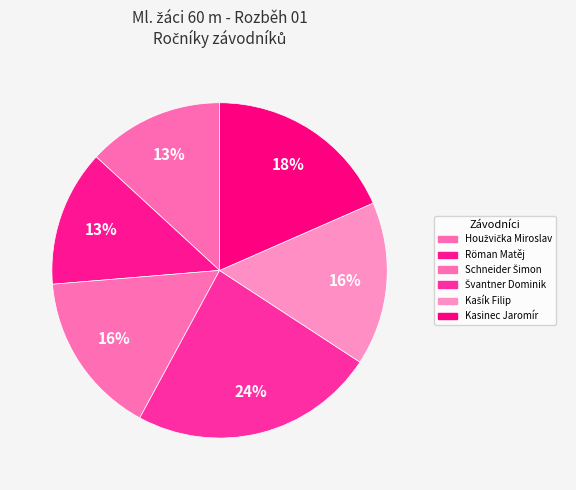

How many slices are in this pie chart?

6